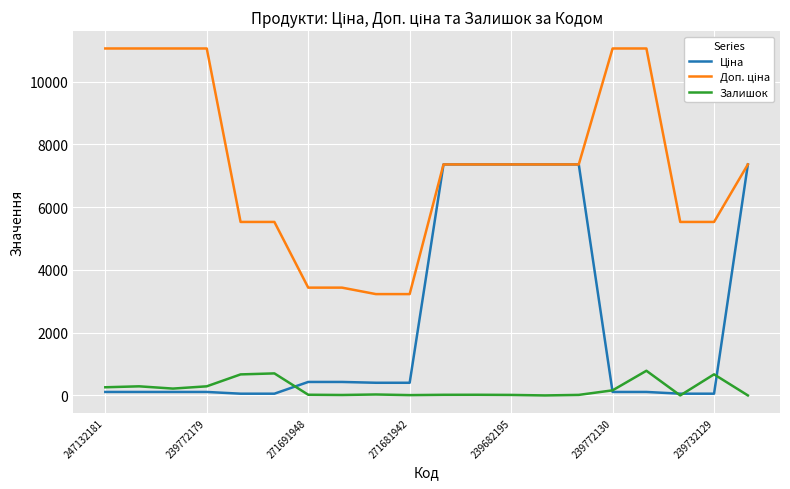

What is the greatest value displayed?

11055.0